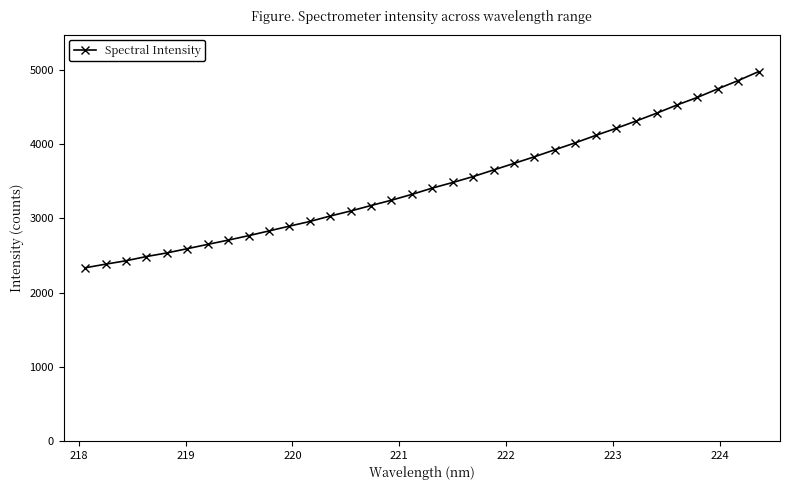

True or false: there are more than 2 points higher than both neighbors.

False